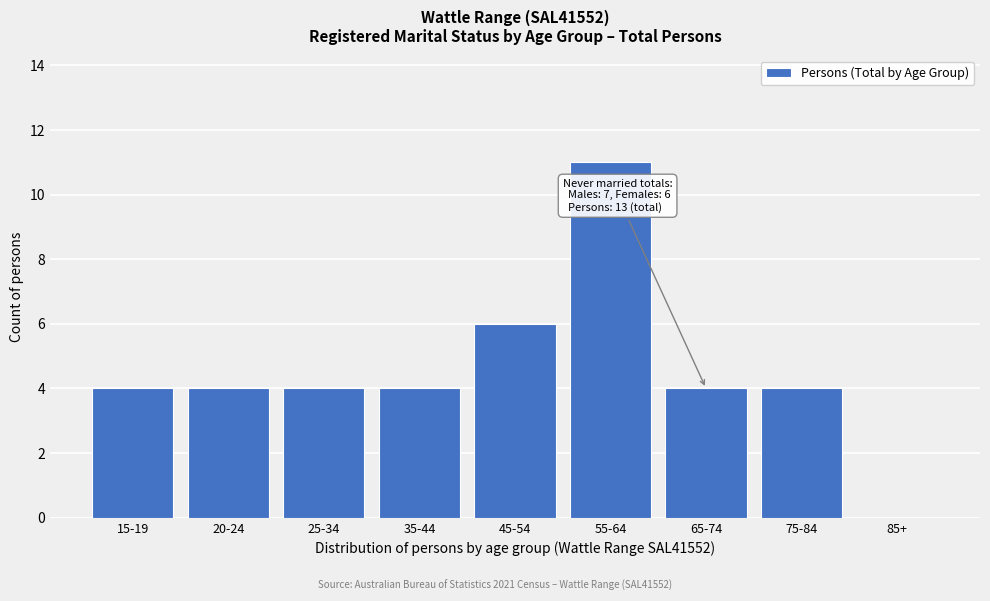

Reading right to left, extract all data points from this chart.

85+=0	75-84=4	65-74=4	55-64=11	45-54=6	35-44=4	25-34=4	20-24=4	15-19=4